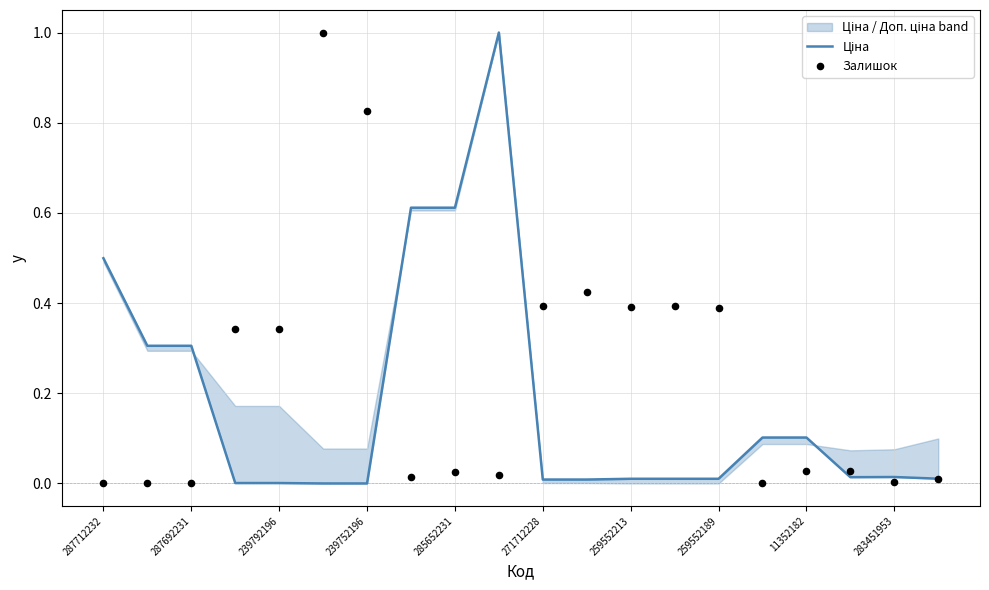

Which series has the largest total across all categories?

Залишок